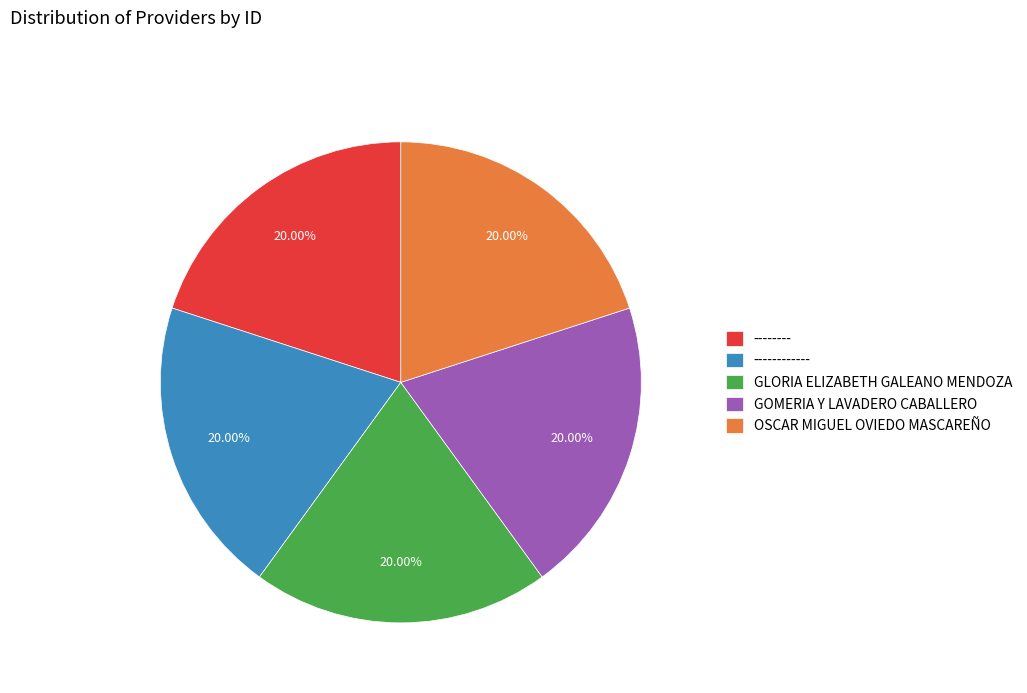

Is the sum of OSCAR MIGUEL OVIEDO MASCAREÑO and GLORIA ELIZABETH GALEANO MENDOZA greater than half?

No